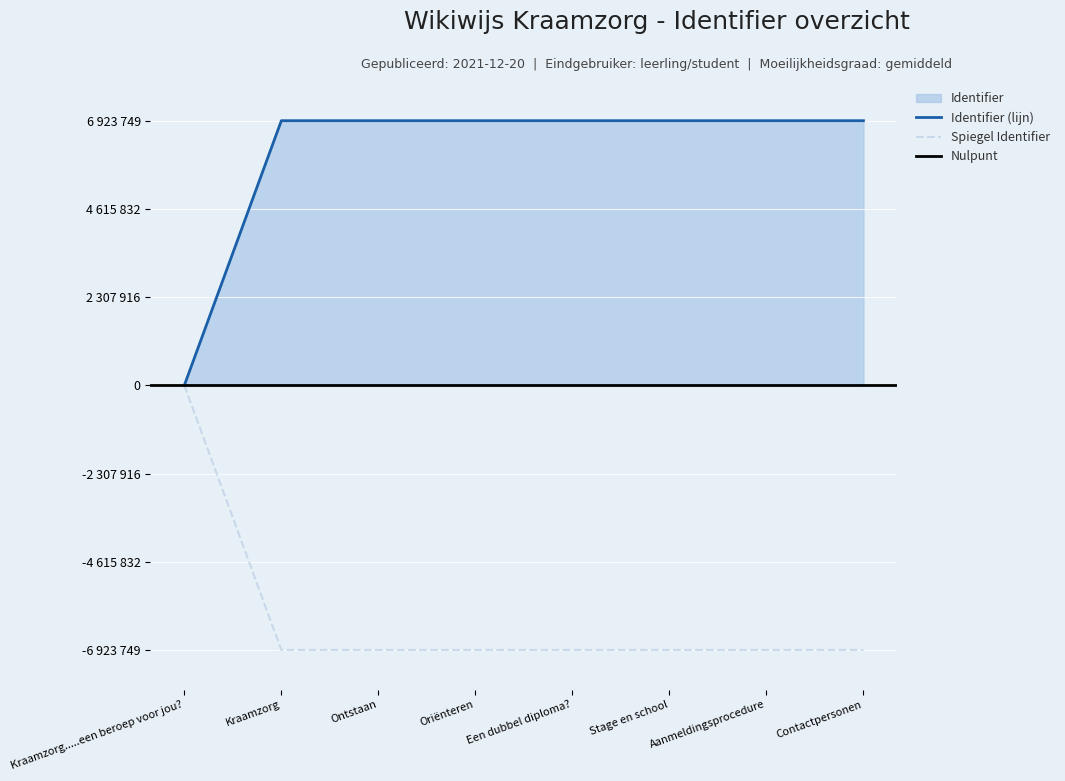

Which has a higher value, Ontstaan or Contactpersonen?

Contactpersonen